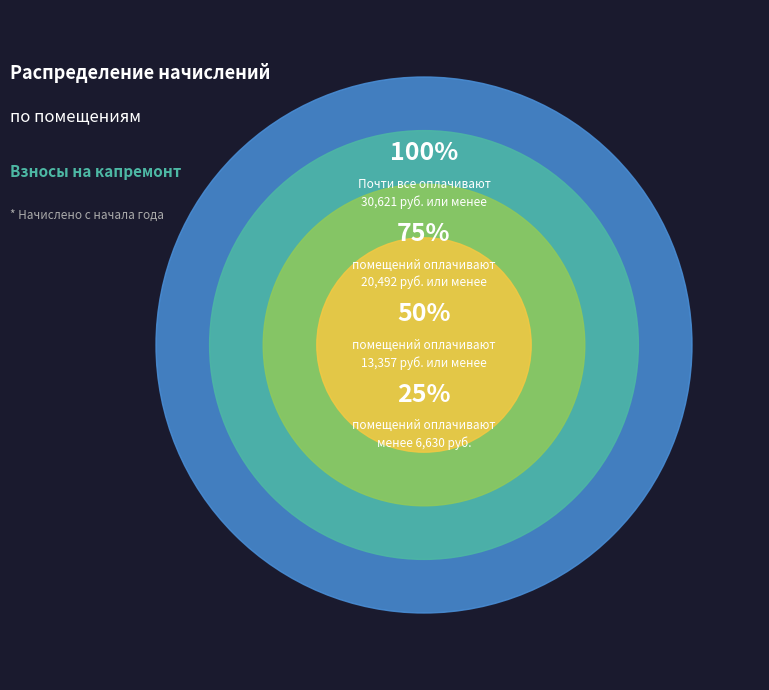

The 19 slice represents 1% of the pie. True or false?

False